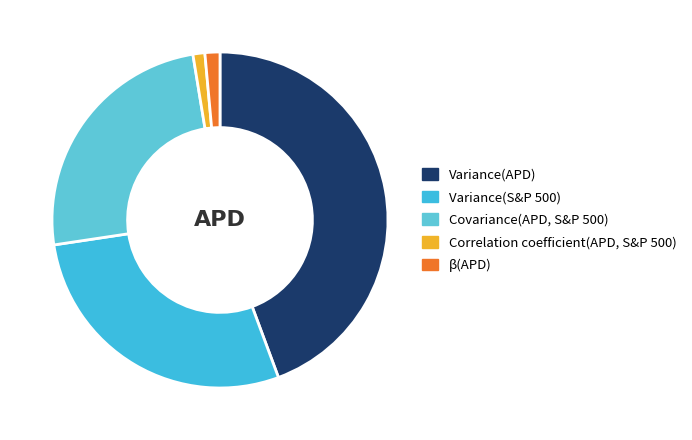

Is it true that Covariance(APD, S&P 500) is 25% of the pie?

True